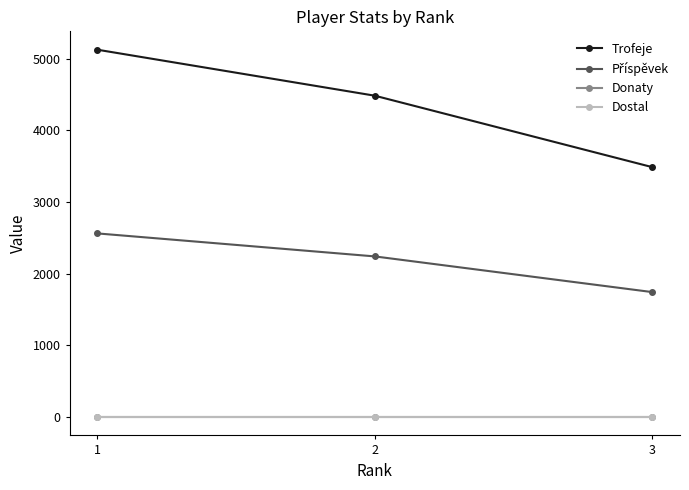

Reading left to right, list all the values displayed in this chart.

Trofeje: 5127	4485	3488
Příspěvek: 2563	2242	1744
Donaty: 0	0	0
Dostal: 0	0	0